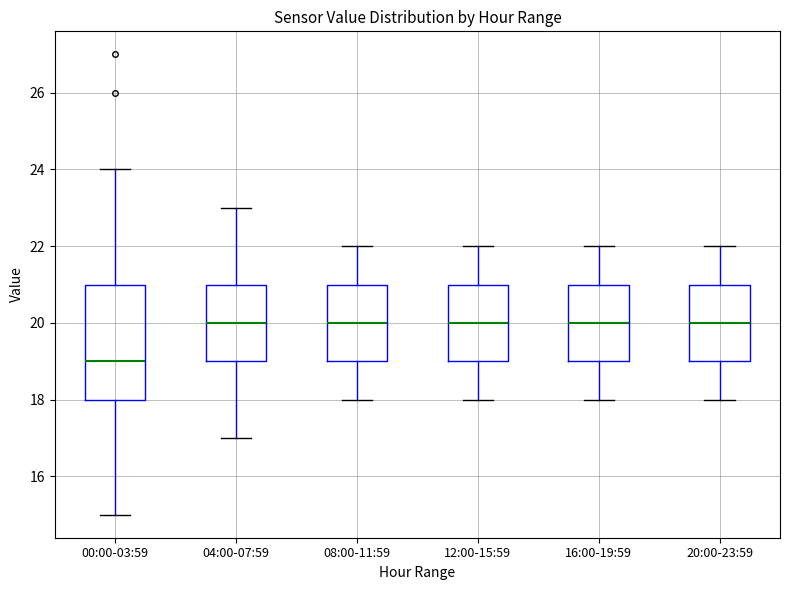

Reading left to right, transcribe this box plot: for each box, give where its median line is, the range the box spans, and where its two whiskers end, as read against the y-axis. The values are not printed on the chart, so give them approximately, as read against the axis.

00:00-03:59: median 19, box 18 to 21, whiskers 15 to 24
04:00-07:59: median 20, box 19 to 21, whiskers 17 to 23
08:00-11:59: median 20, box 19 to 21, whiskers 18 to 22
12:00-15:59: median 20, box 19 to 21, whiskers 18 to 22
16:00-19:59: median 20, box 19 to 21, whiskers 18 to 22
20:00-23:59: median 20, box 19 to 21, whiskers 18 to 22